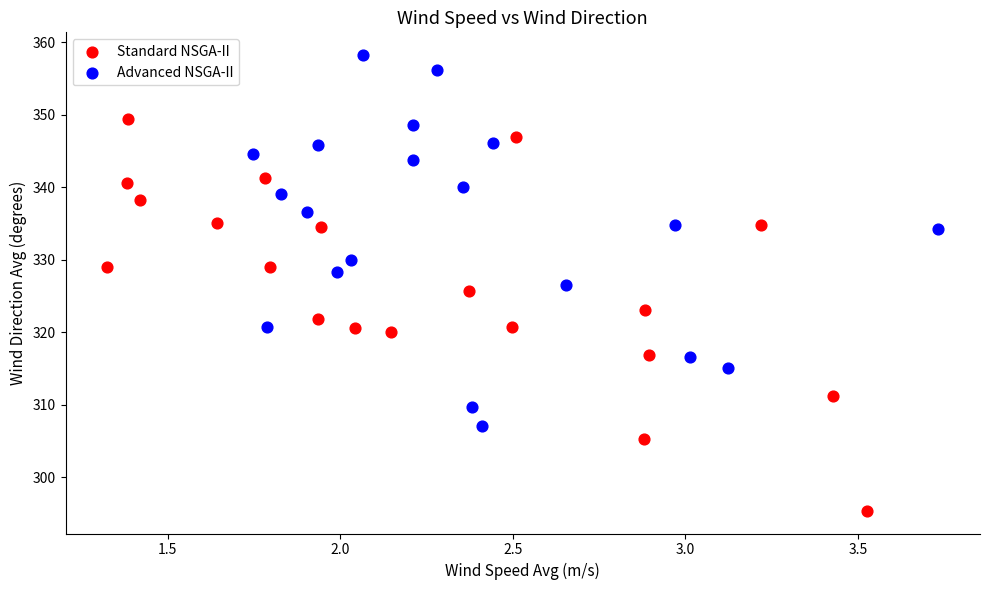

Which series has the largest Y range (max minus min)?

Standard NSGA-II